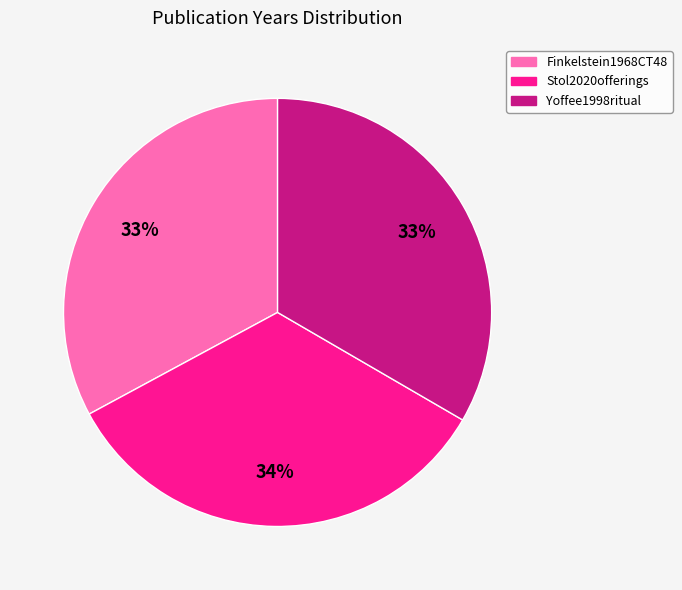

True or false: Stol2020offerings accounts for 42% of the total.

False